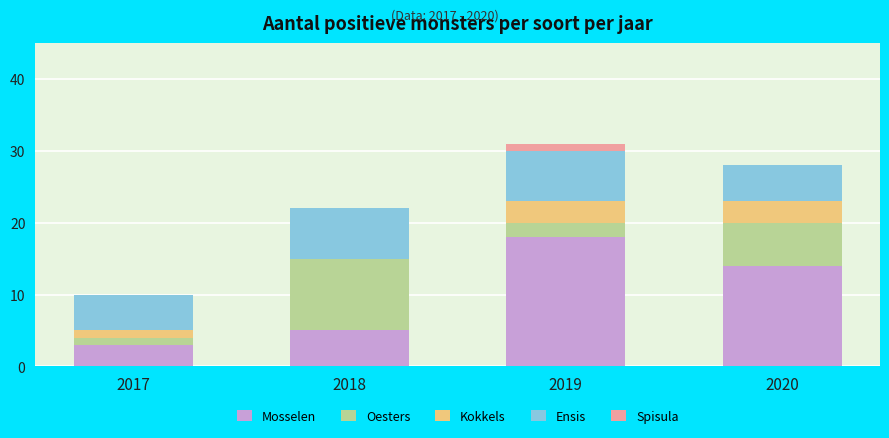

Which category has the highest value in the Mosselen series?

2019